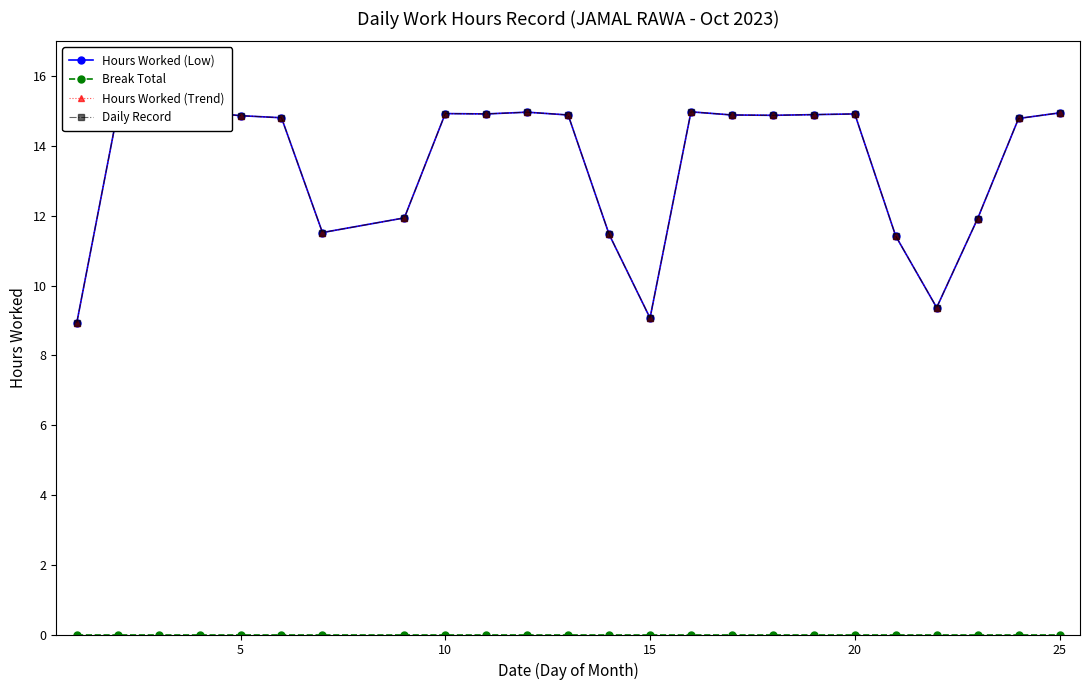

True or false: Break Total has more than 0 interior local peaks.

False